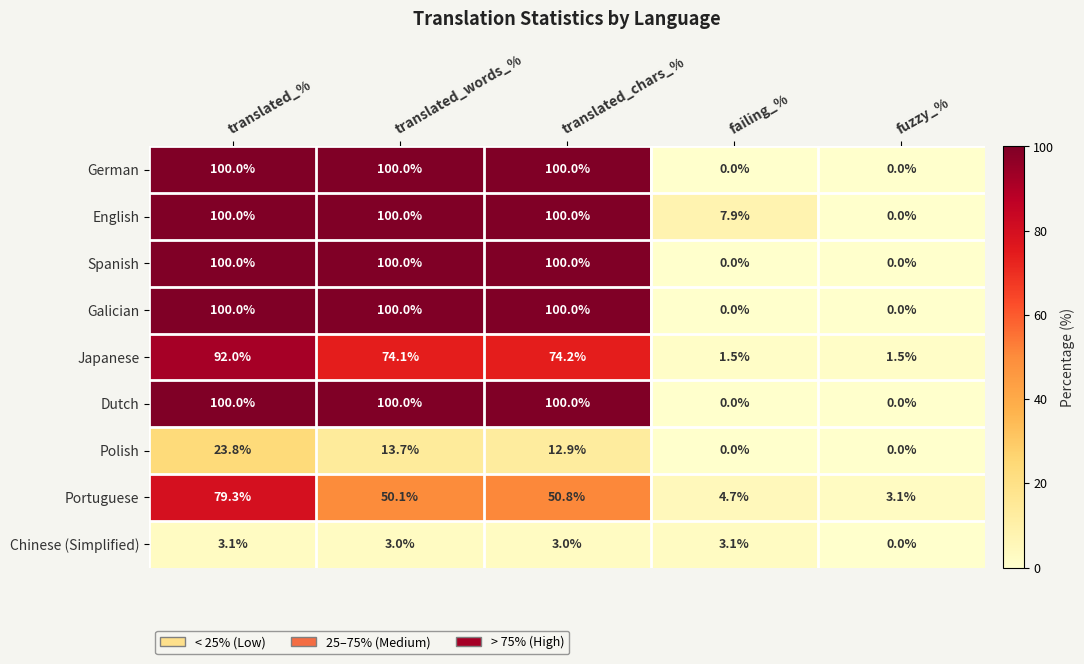

Which series has the largest total across all categories?

English